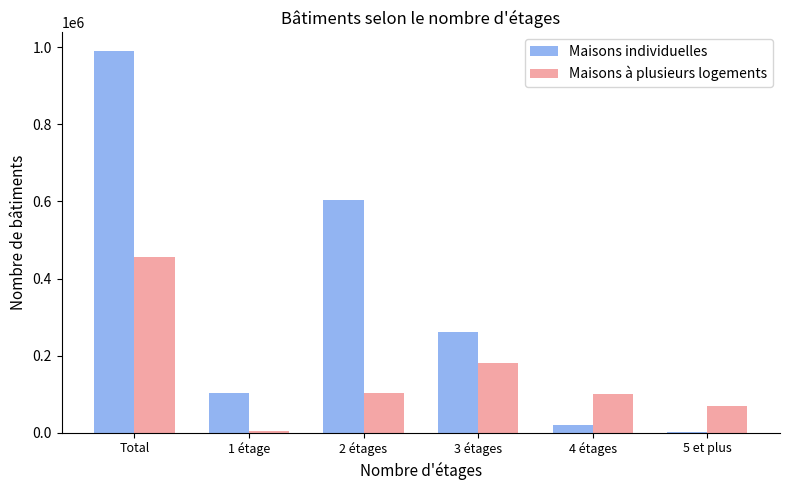

What is the greatest value displayed?

989098